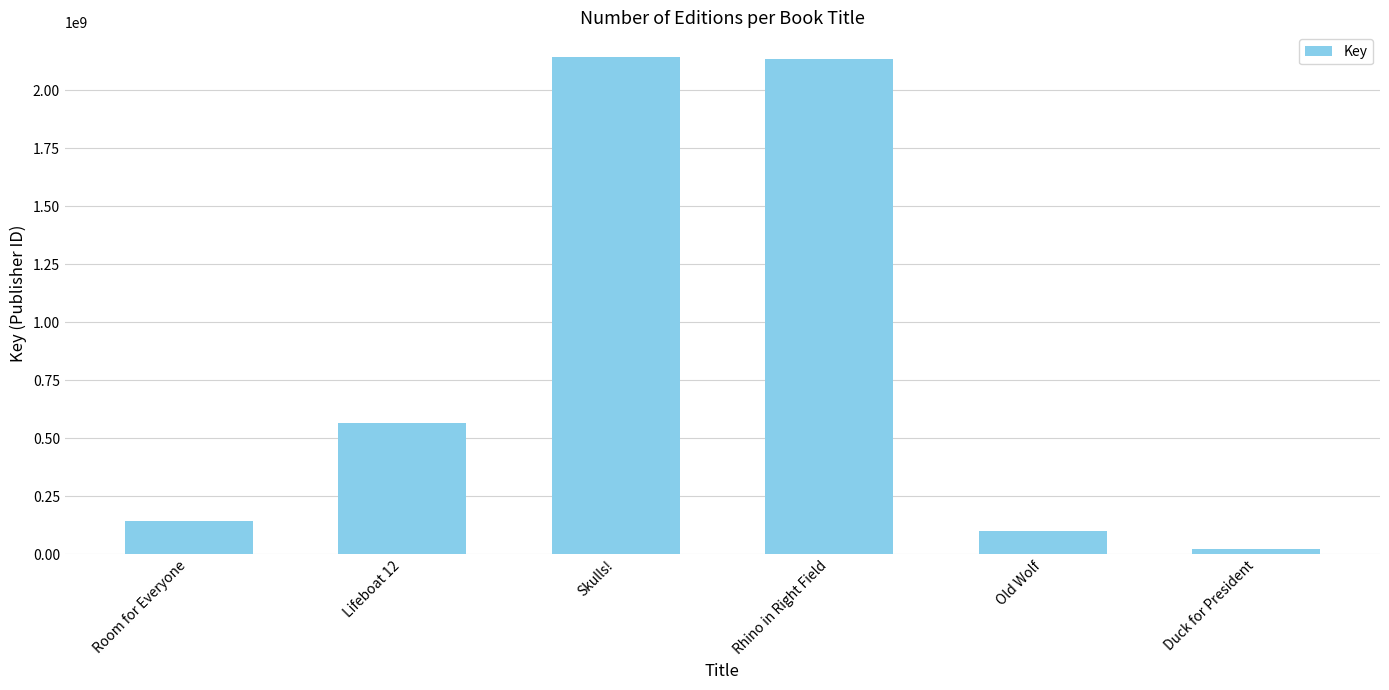

Where is the data nearest to the value 1081160088?

Lifeboat 12